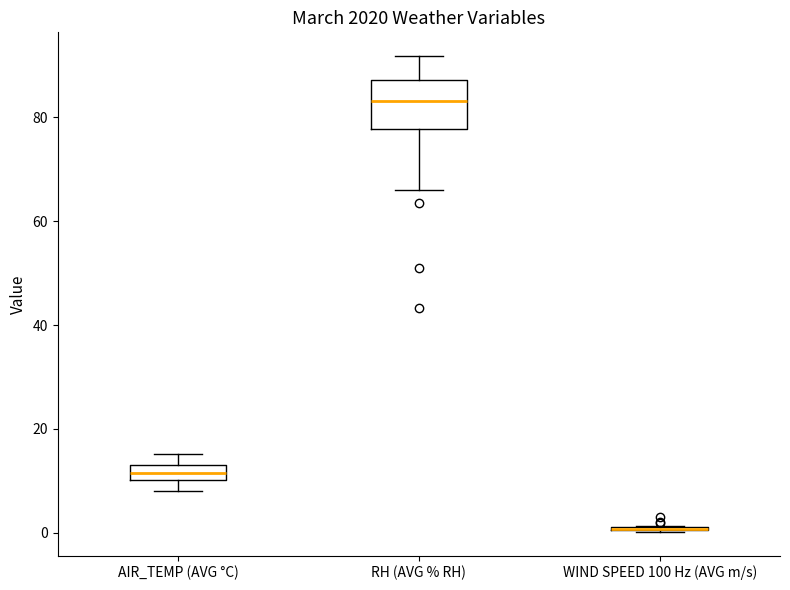

Which box is the tallest, from its lower edge to its upper edge?

RH (AVG % RH)